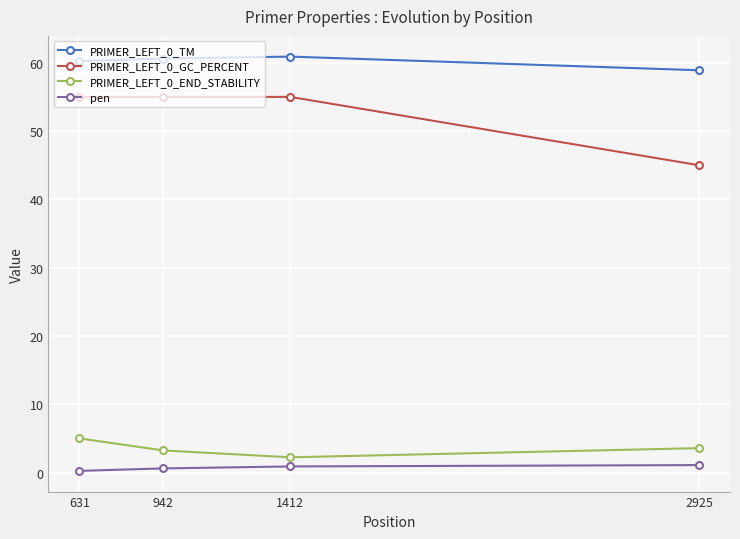

What are all the series names shown in the legend?

PRIMER_LEFT_0_TM, PRIMER_LEFT_0_GC_PERCENT, PRIMER_LEFT_0_END_STABILITY, pen